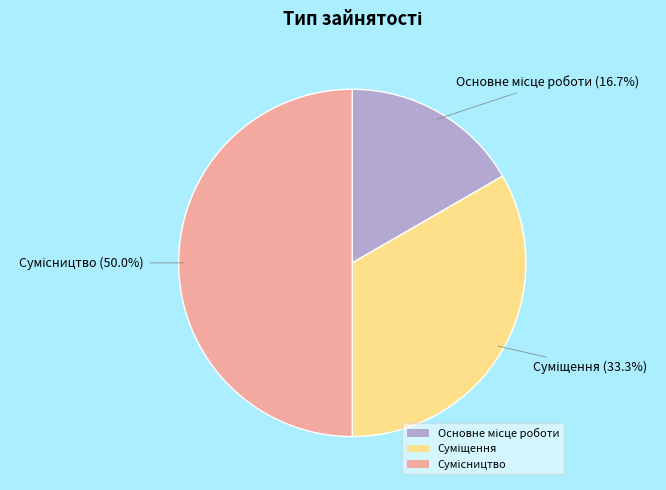

Count the number of slices in the pie.

3